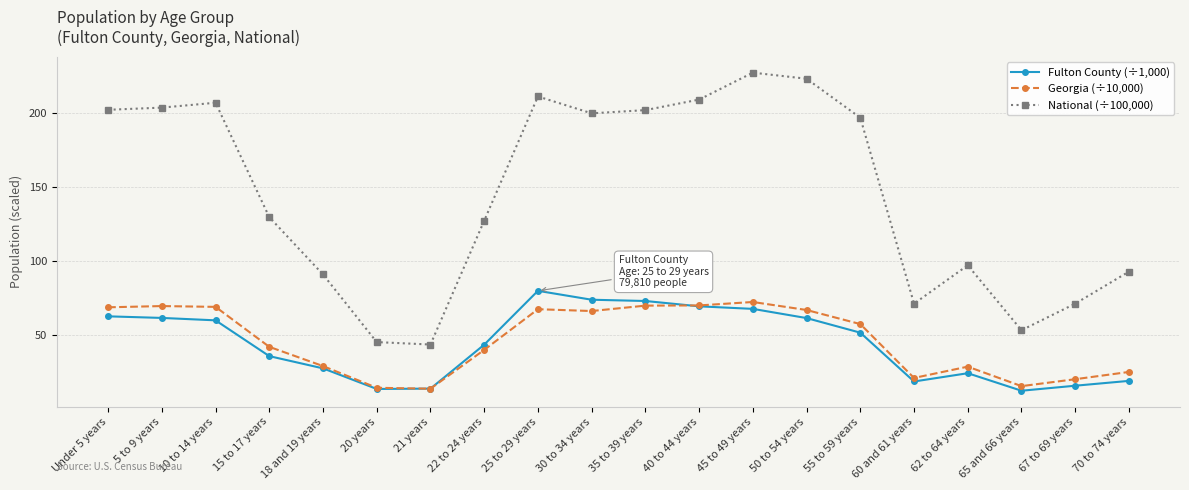

How many lines are shown in the chart?

3